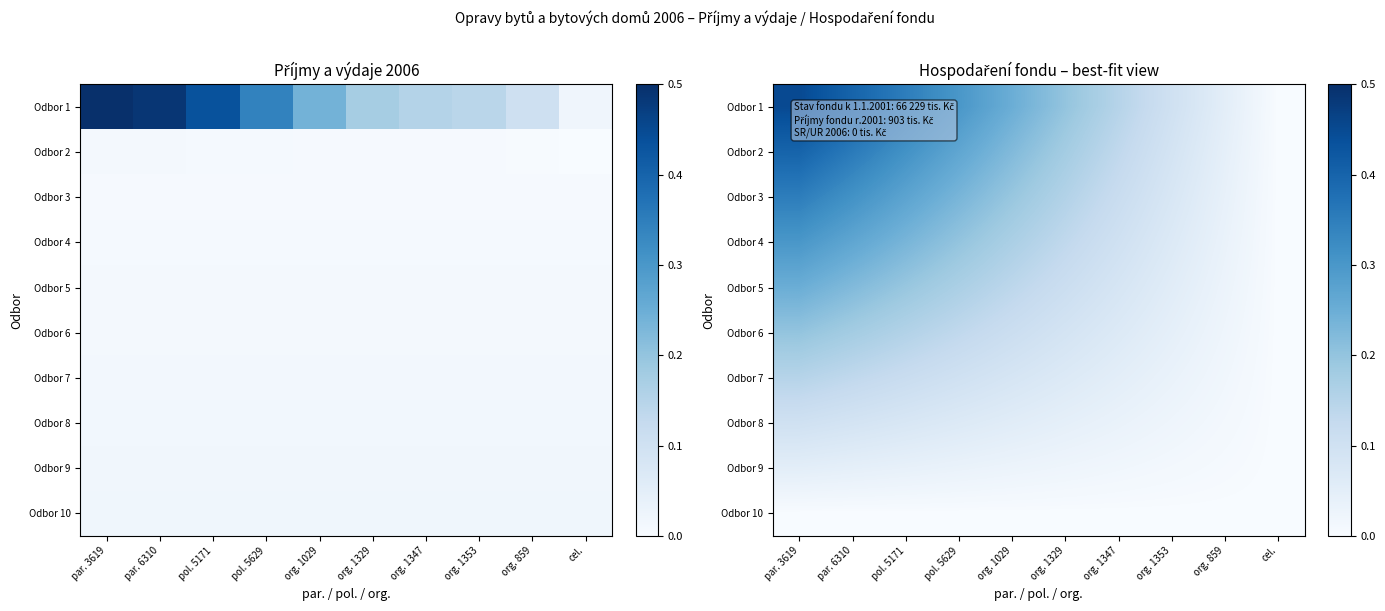

The Odbor 7 series shows 0.0 at org. 1329. True or false?

False